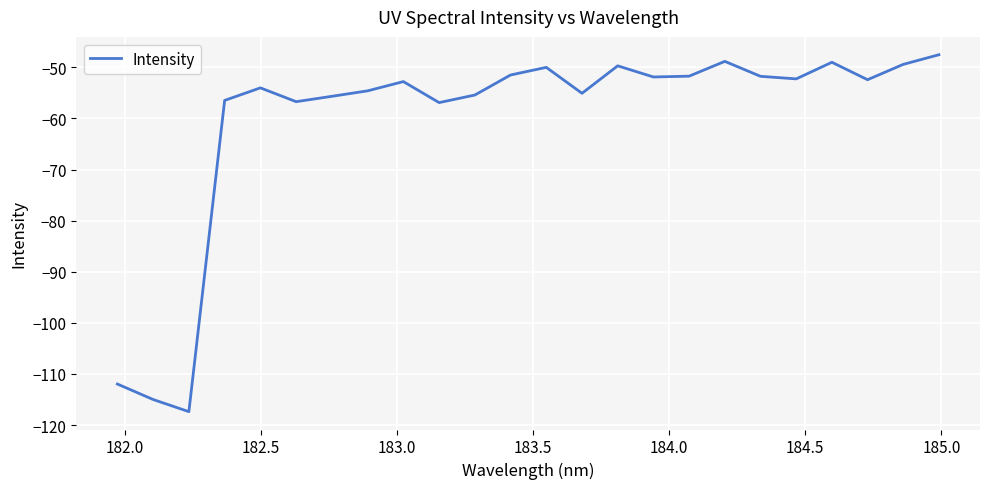

What is the maximum value shown in the chart?

-47.5